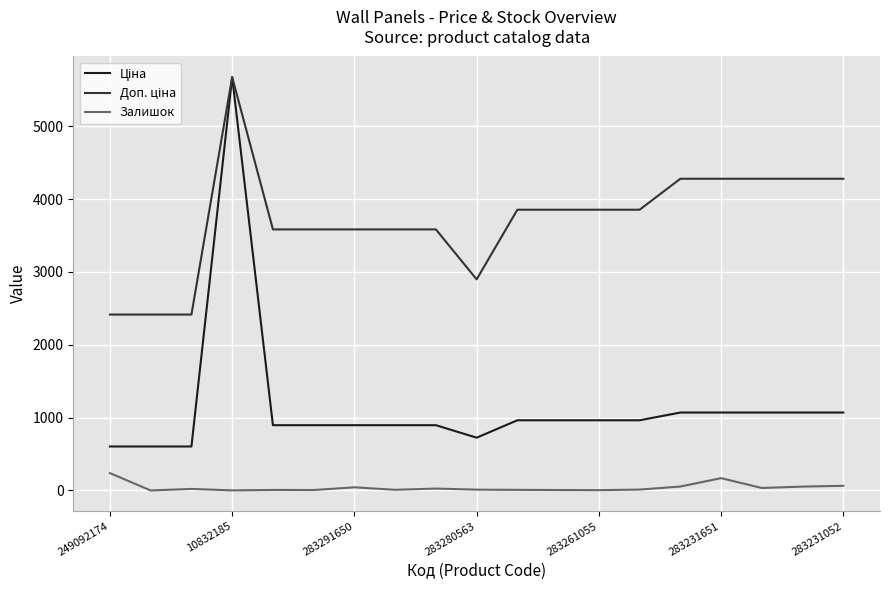

What is the highest value of the Залишок series?

238.0